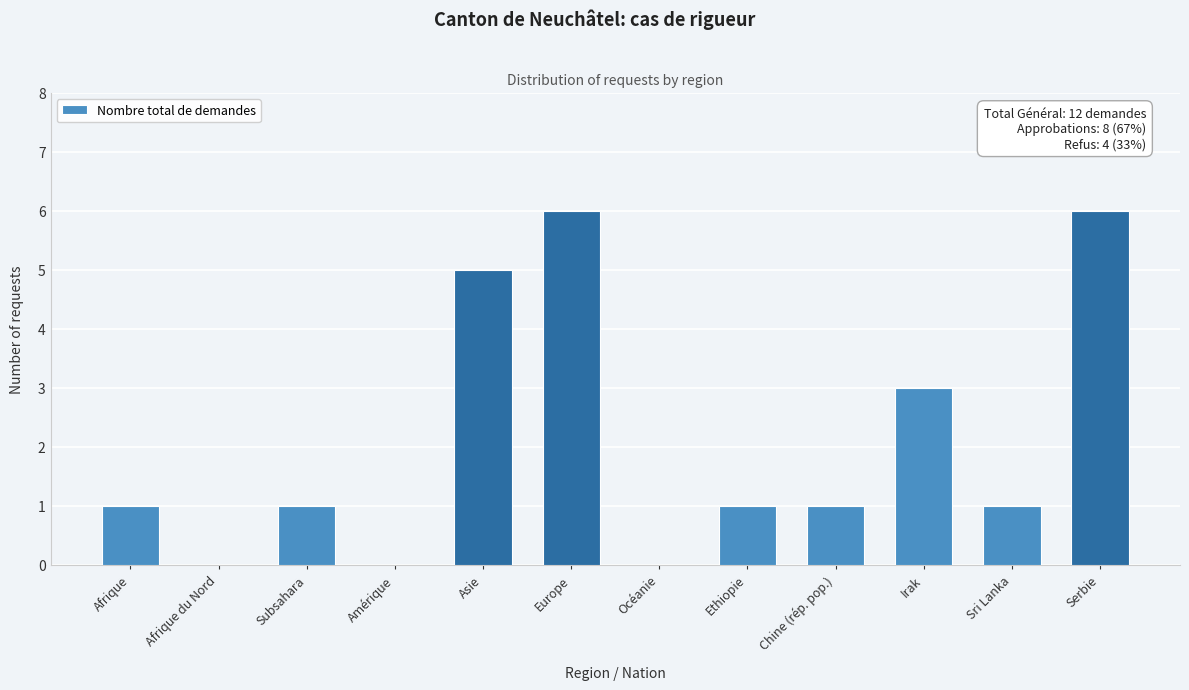

Reading left to right, extract all data points from this chart.

Afrique=1	Afrique du Nord=0	Subsahara=1	Amérique=0	Asie=5	Europe=6	Océanie=0	Ethiopie=1	Chine (rép. pop.)=1	Irak=3	Sri Lanka=1	Serbie=6